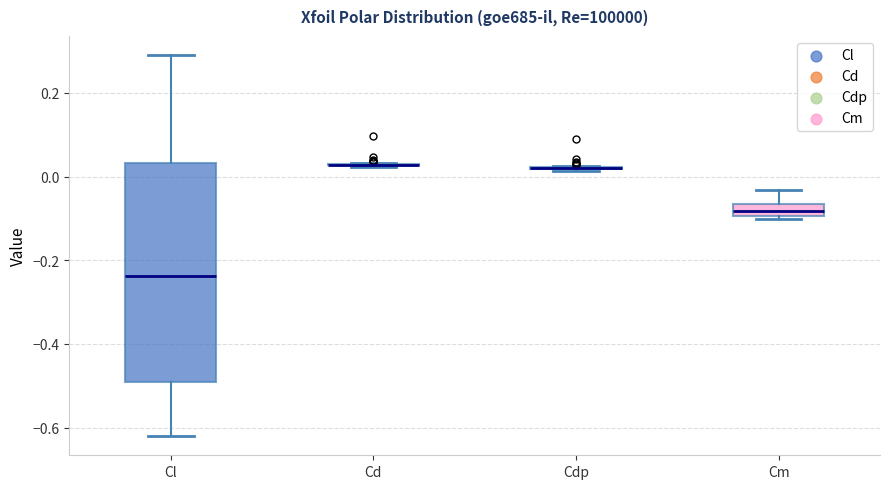

Reading left to right, transcribe this box plot: for each box, give where its median line is, the range the box spans, and where its two whiskers end, as read against the y-axis. The values are not printed on the chart, so give them approximately, as read against the axis.

Cl: median -0.24, box -0.50 to 0.04, whiskers -0.62 to 0.30
Cd: box collapsed to a line at 0.02, whiskers 0.02 to 0.04
Cdp: box collapsed to a line at 0.02, whiskers 0.02 to 0.02
Cm: median -0.08, box -0.10 to -0.06, whiskers -0.10 (just below the box's lower edge) to -0.04